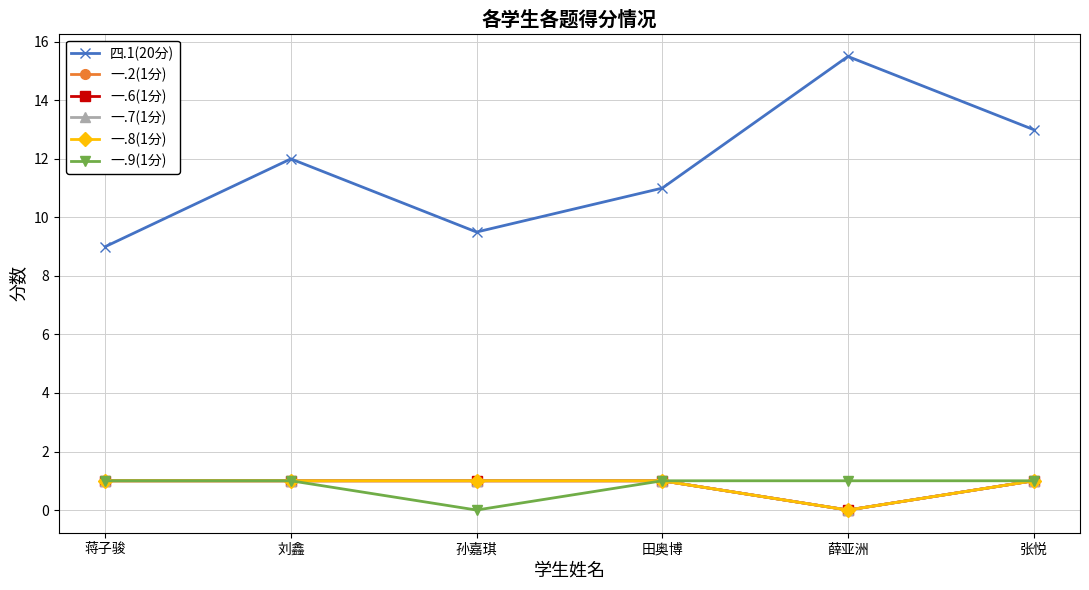

True or false: 四.1(20分) and 一.6(1分) intersect in this chart.

False